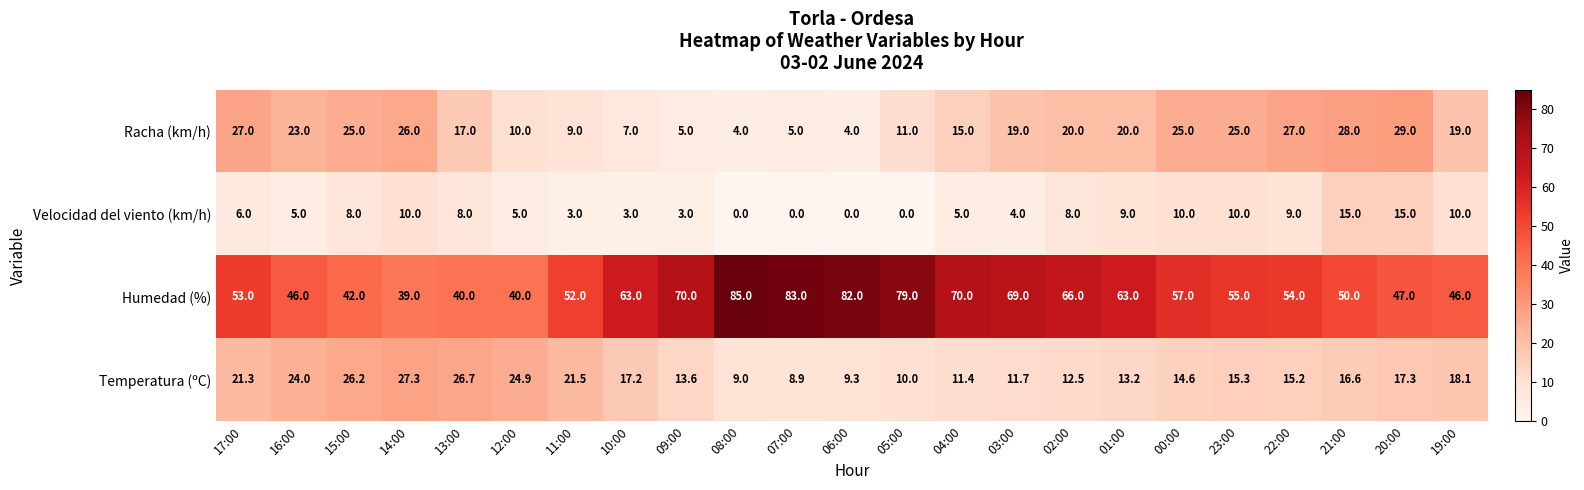

What is the greatest value displayed?

85.0